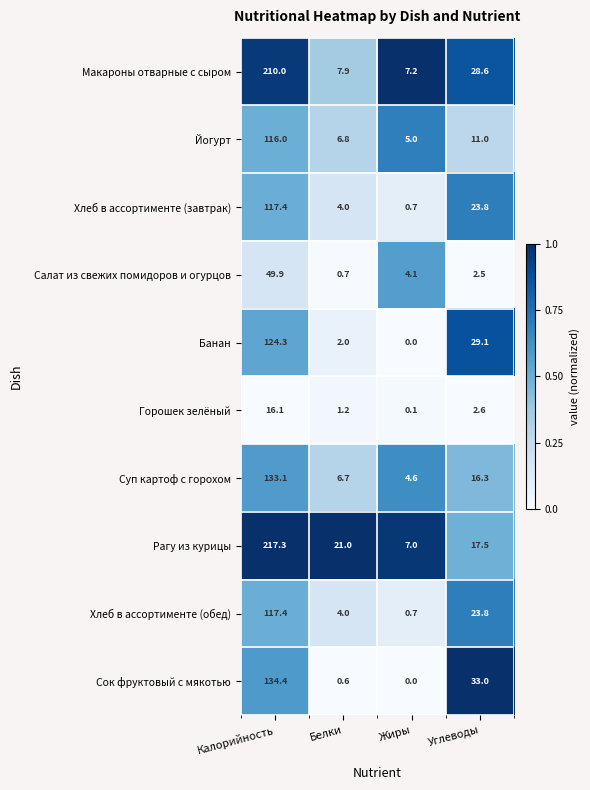

The Макароны отварные с сыром series shows 210.0 at Калорийность. True or false?

True